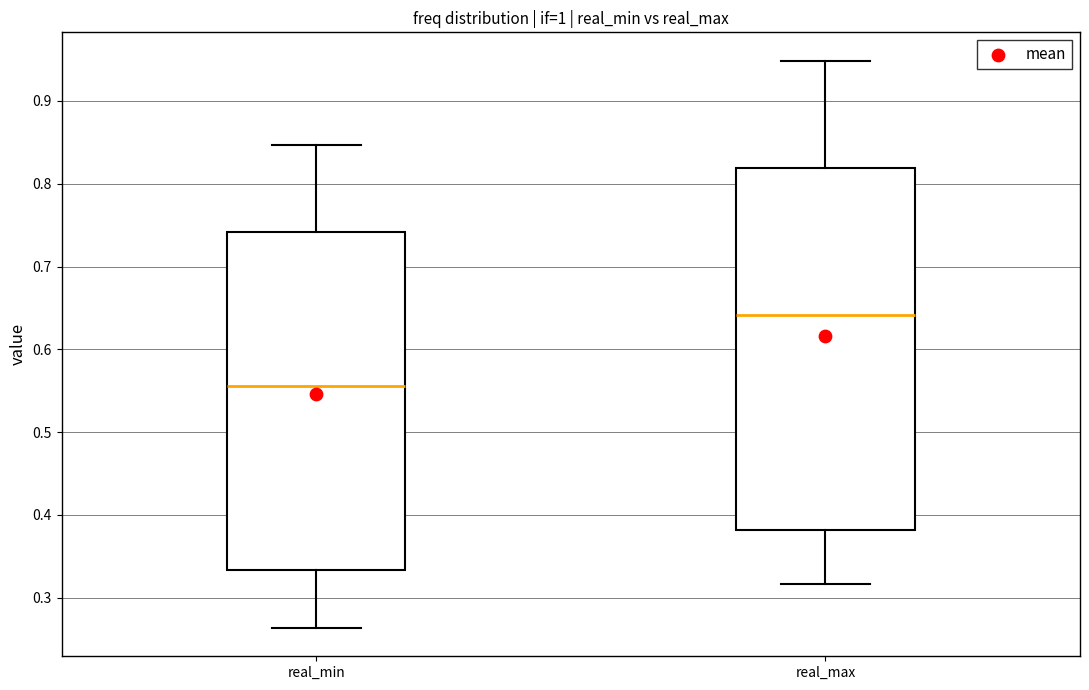

Reading left to right, transcribe this box plot: for each box, give where its median line is, the range the box spans, and where its two whiskers end, as read against the y-axis. The values are not printed on the chart, so give them approximately, as read against the axis.

real_min: median 0.56, box 0.33 to 0.74, whiskers 0.26 to 0.85
real_max: median 0.64, box 0.38 to 0.82, whiskers 0.32 to 0.95